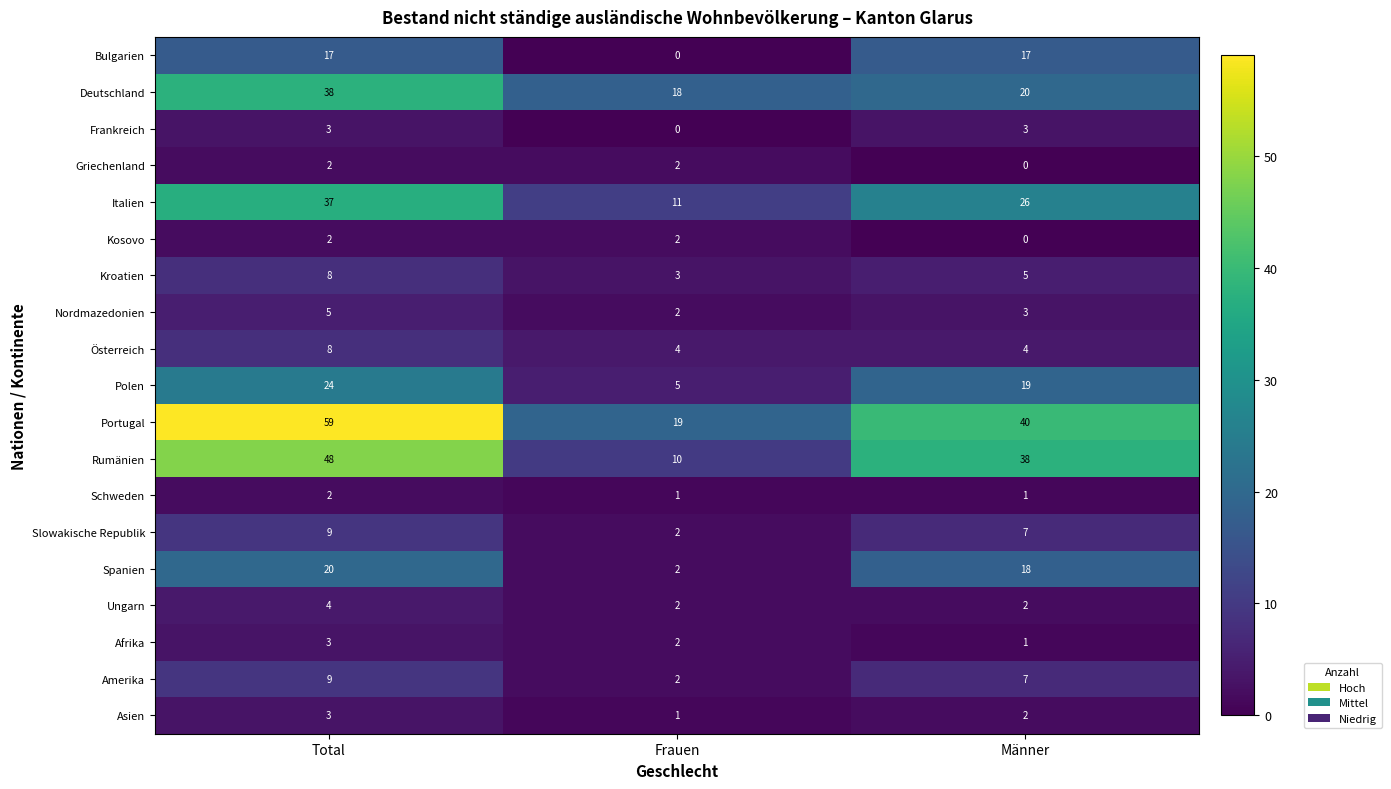

Which series has the largest total across all categories?

Portugal